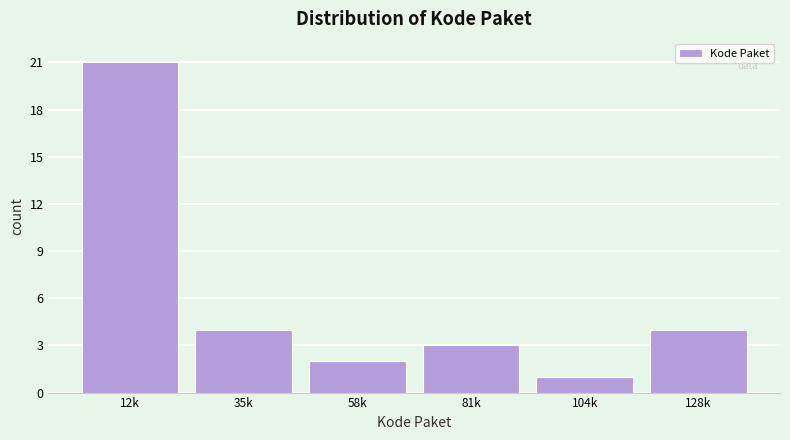

Reading left to right, what are all the values shown in this chart?

12k=21	35k=4	58k=2	81k=3	104k=1	128k=4